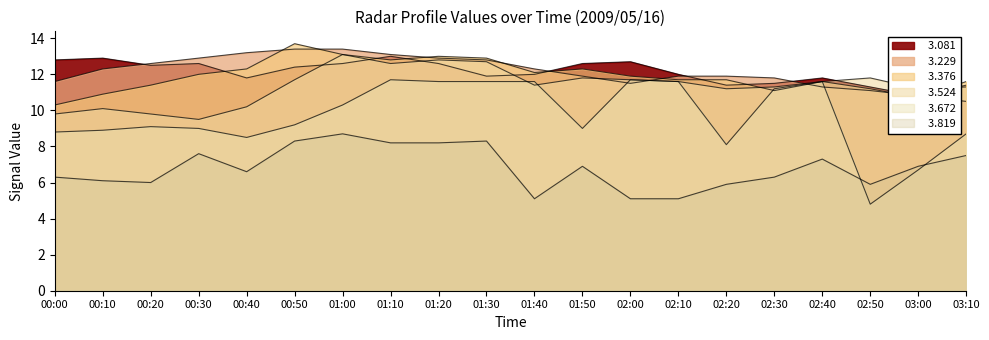

What is the difference between the maximum and minimum values in the   3.081 series?

2.5